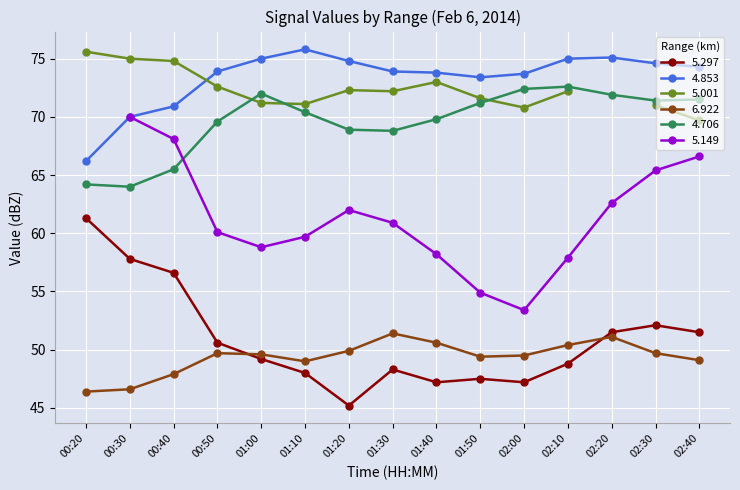

Which series has the largest range (max minus min)?

5.297